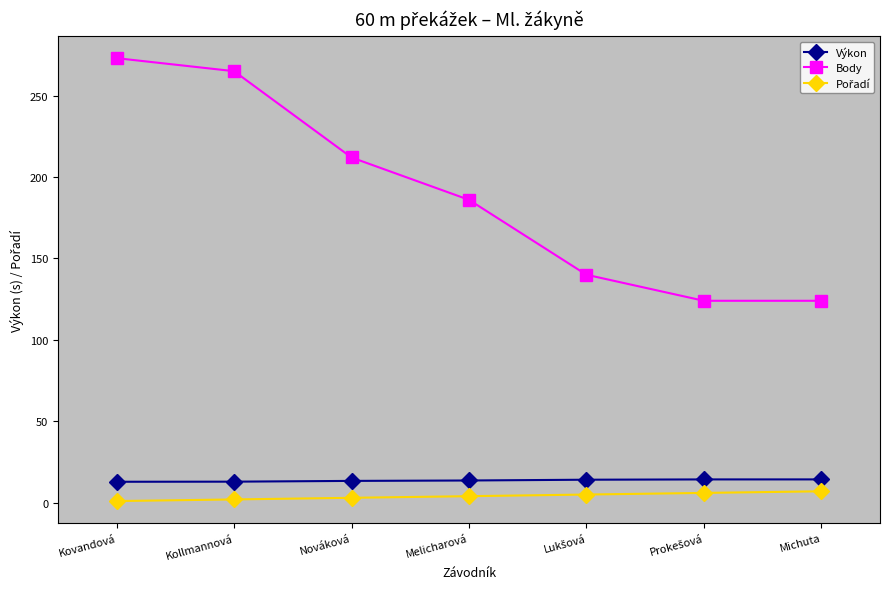

Is it true that Body equals 124.0 at Michuta?

True